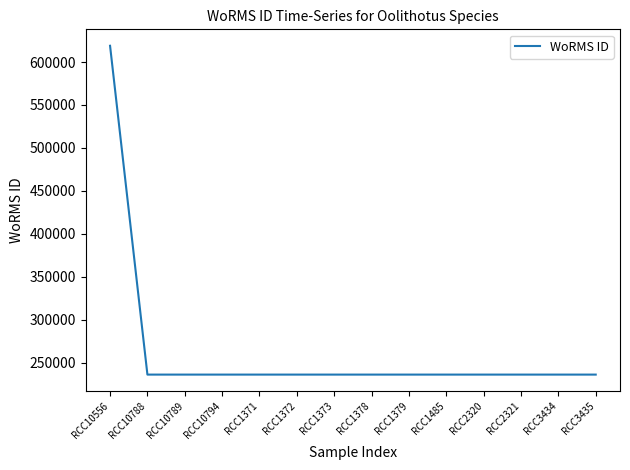

What is the ratio of the value at RCC10788 to the value at RCC1371?

1.0